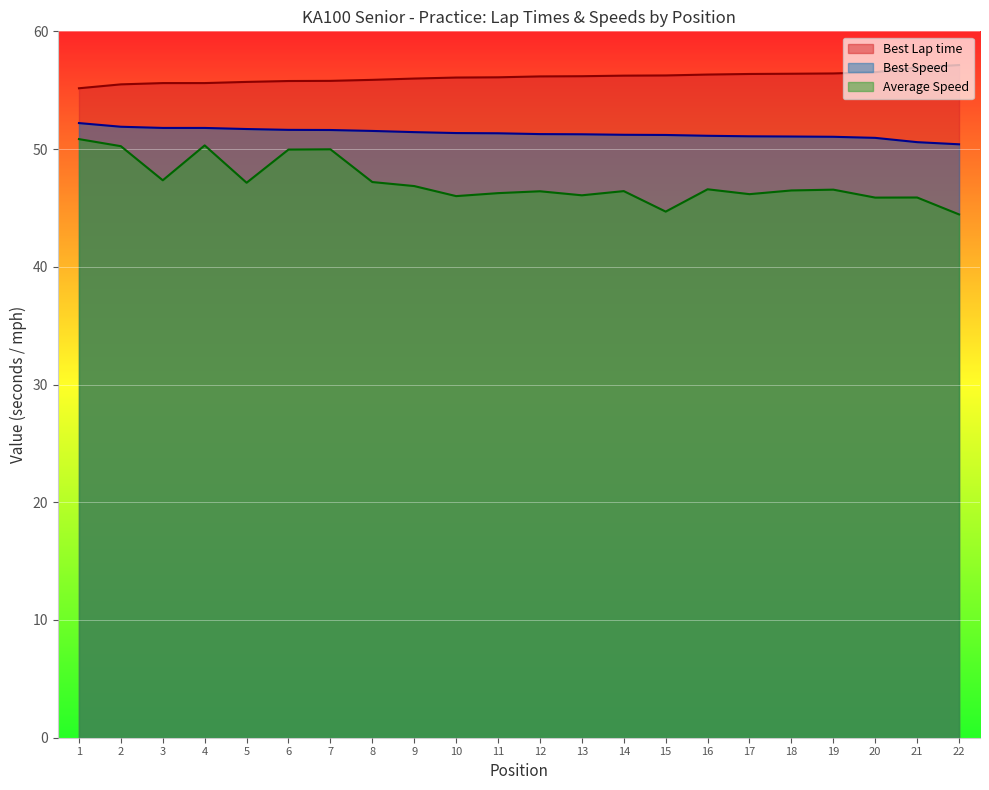

Reading left to right, list all the values displayed in this chart.

Best Lap time: 55.2	55.5	55.6	55.6	55.7	55.8	55.8	55.9	56.0	56.1	56.1	56.2	56.2	56.2	56.3	56.3	56.4	56.4	56.4	56.5	56.9	57.1
Best Speed: 52.2	51.9	51.8	51.8	51.7	51.6	51.6	51.5	51.4	51.4	51.3	51.3	51.3	51.2	51.2	51.1	51.1	51.1	51.0	51.0	50.6	50.4
Average Speed: 50.8	50.2	47.3	50.3	47.1	50.0	50.0	47.2	46.9	46.0	46.3	46.4	46.1	46.4	44.7	46.6	46.2	46.5	46.6	45.9	45.9	44.4